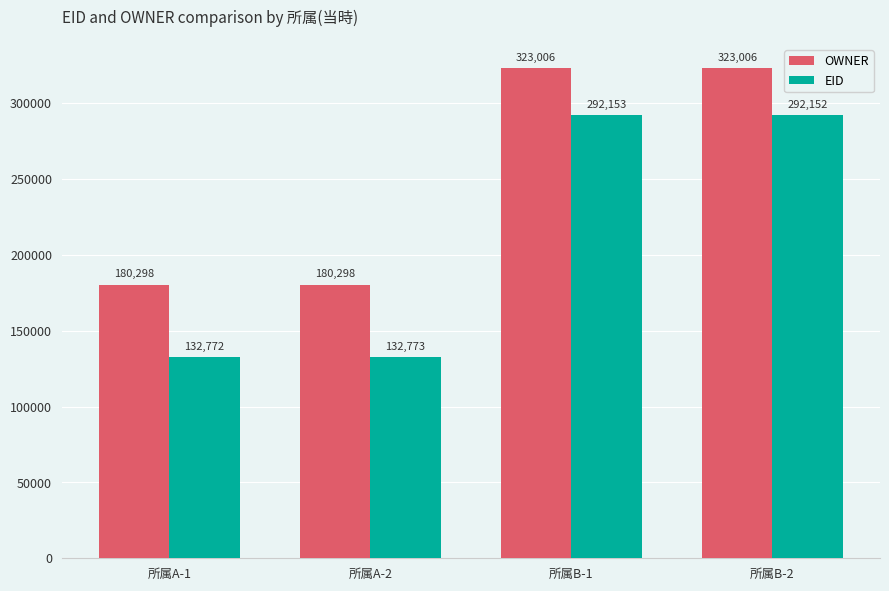

What is the difference between the highest and lowest values at 所属B-1?

30853